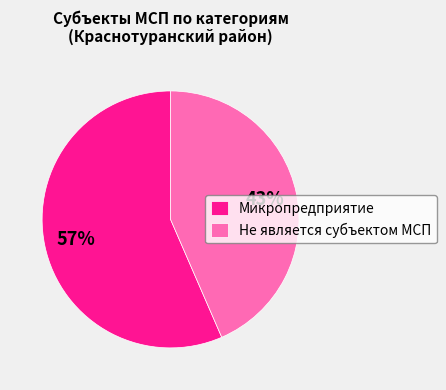

Which slice represents more than half of the pie?

Микропредприятие